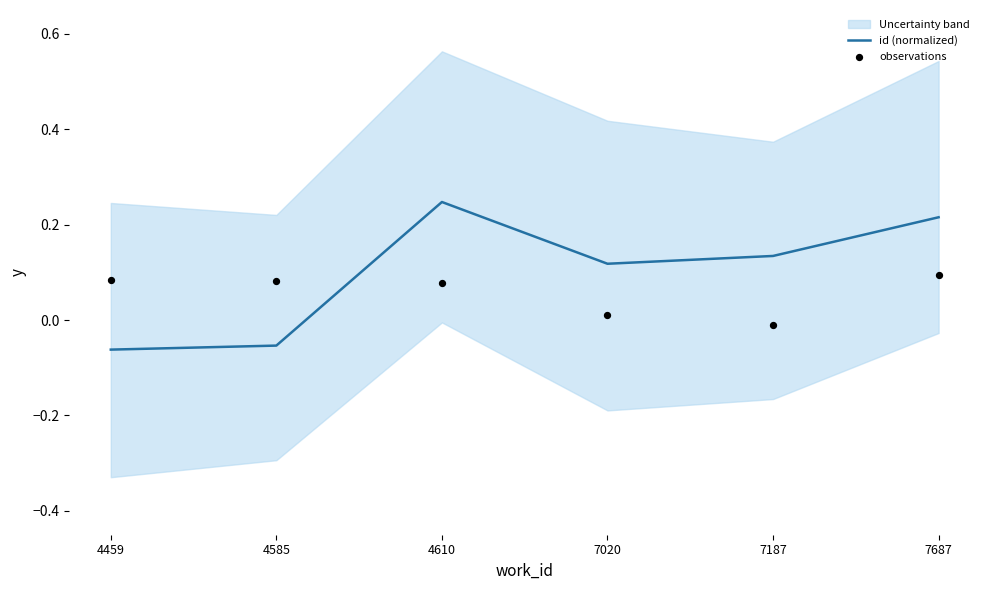

Which series reaches the minimum Y coordinate?

id (normalized)